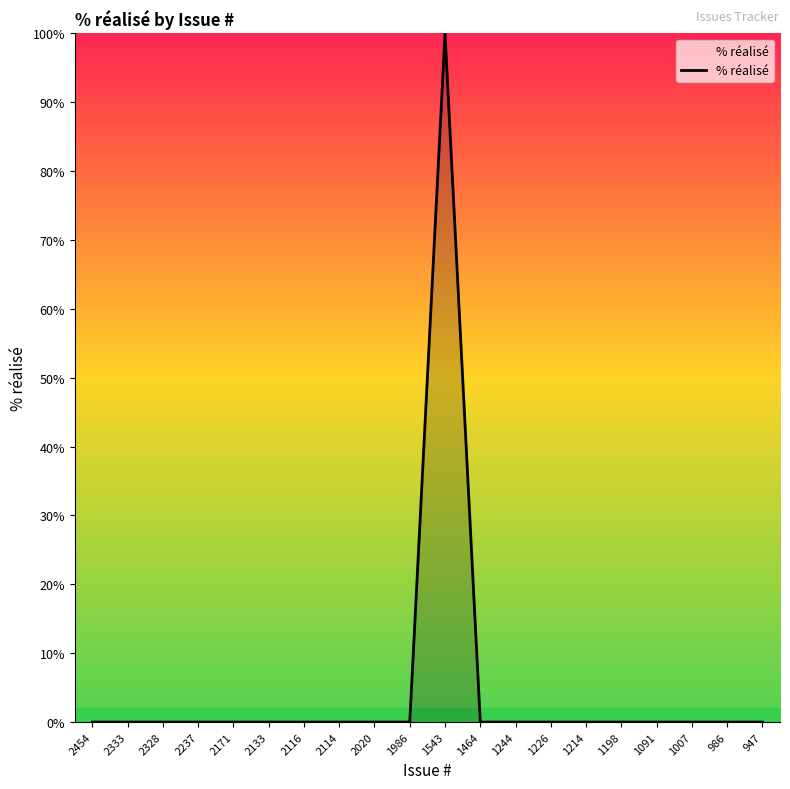

The value at 2328 is -46. True or false?

False